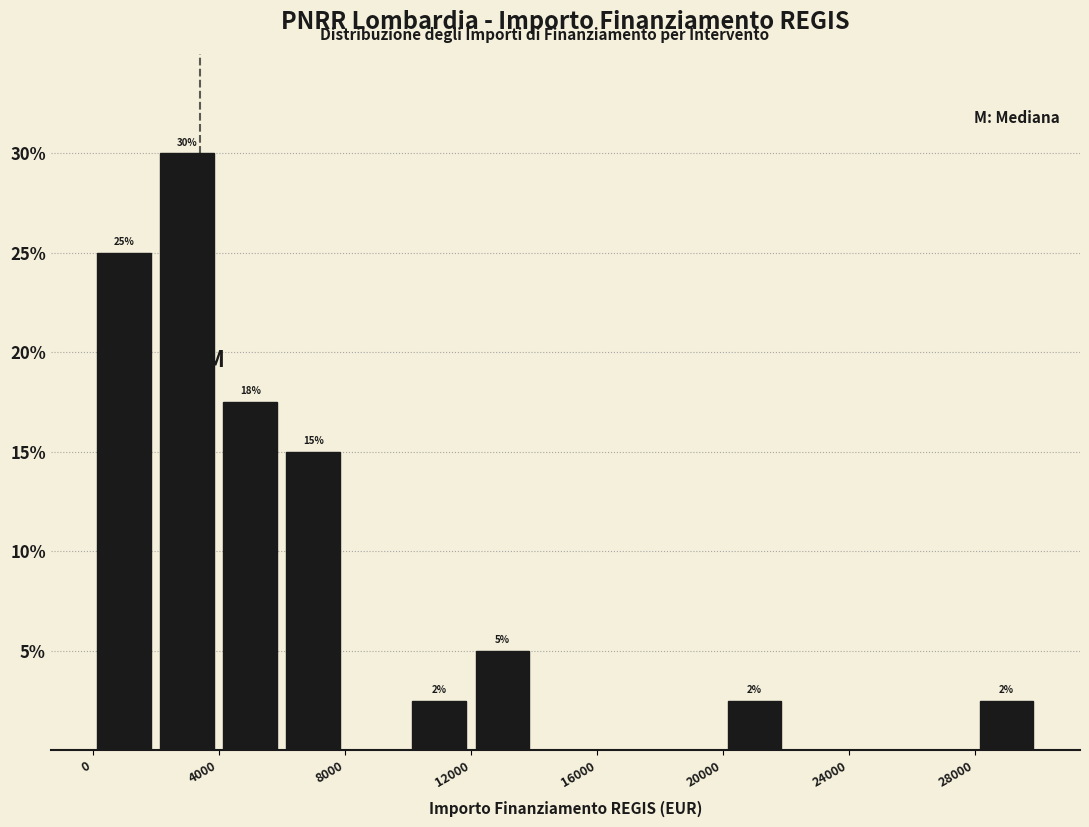

Which range on the x-axis has the tallest bar?

2000 to 4000